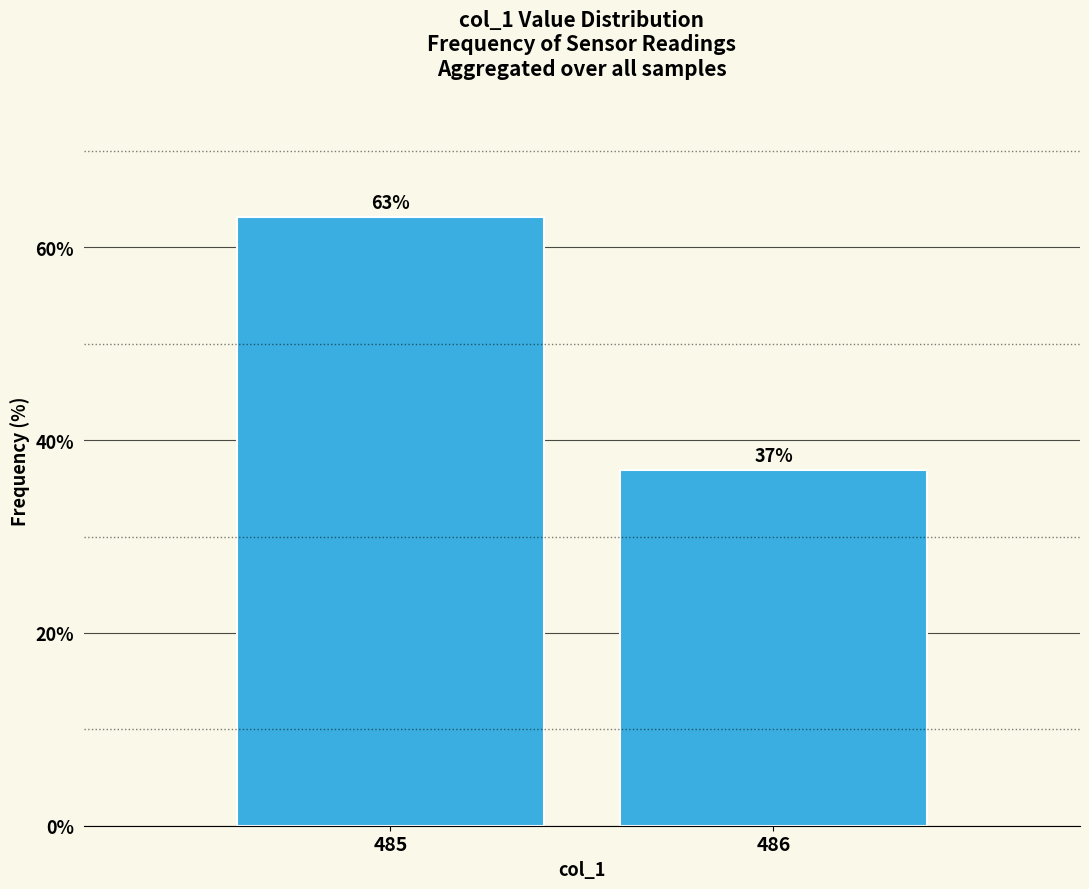

What is the average value?

50.0